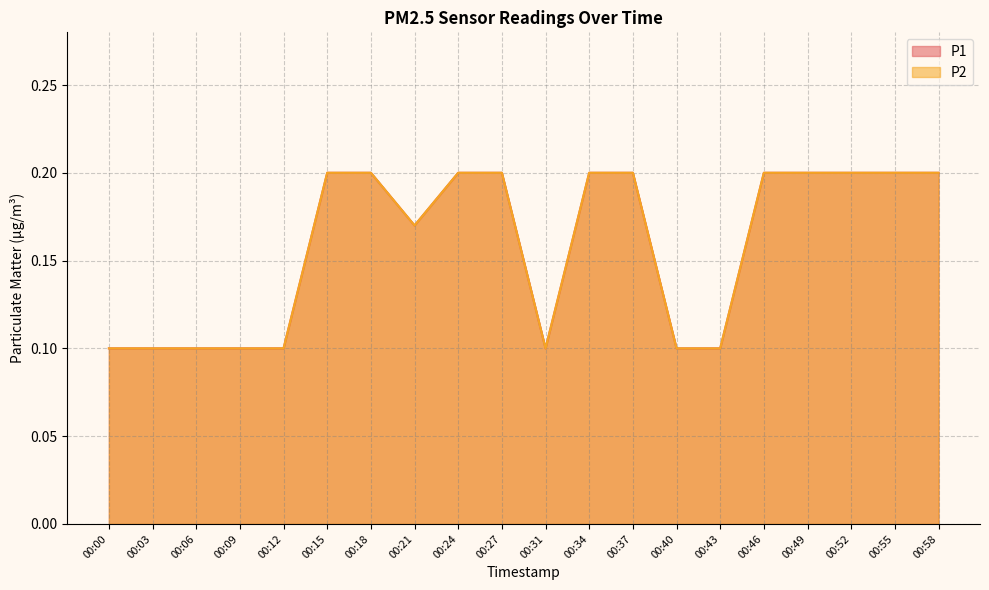

Reading left to right, what are all the values shown in this chart?

P1: 0.1	0.1	0.1	0.1	0.1	0.2	0.2	0.2	0.2	0.2	0.1	0.2	0.2	0.1	0.1	0.2	0.2	0.2	0.2	0.2
P2: 0.1	0.1	0.1	0.1	0.1	0.2	0.2	0.2	0.2	0.2	0.1	0.2	0.2	0.1	0.1	0.2	0.2	0.2	0.2	0.2